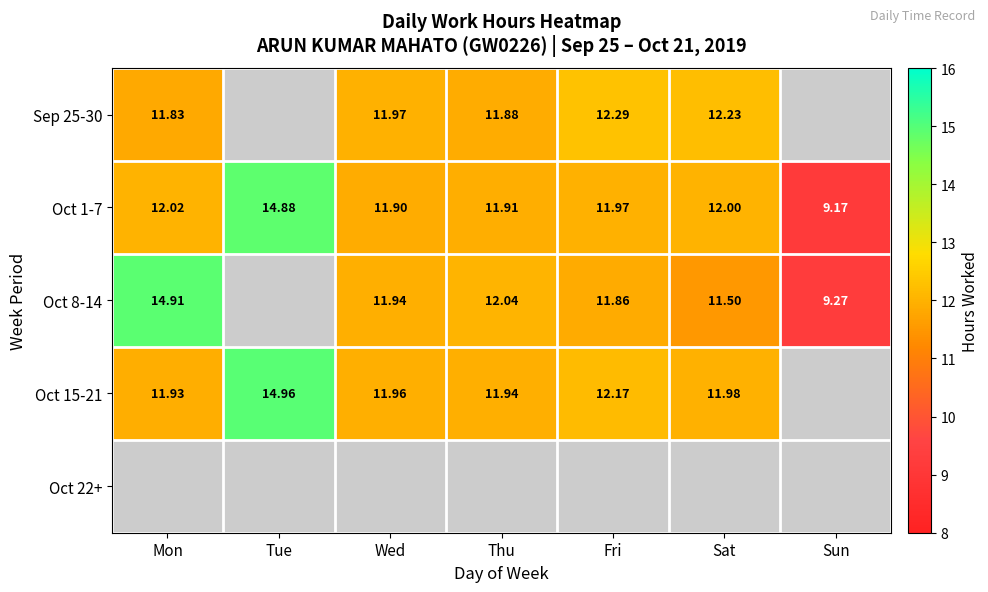

At how many categories does at least one series exceed 13?

2